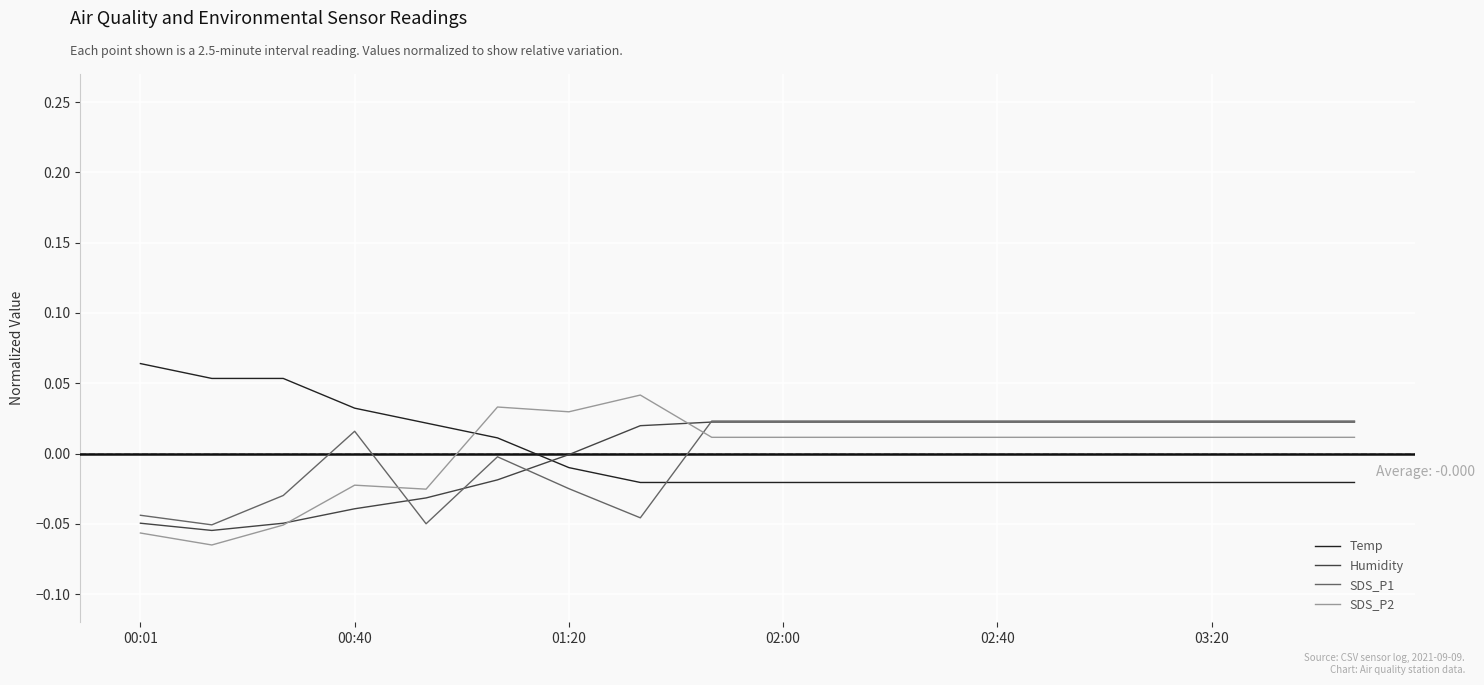

After their last crossing, which series has the higher values: SDS_P2 or SDS_P1?

SDS_P1